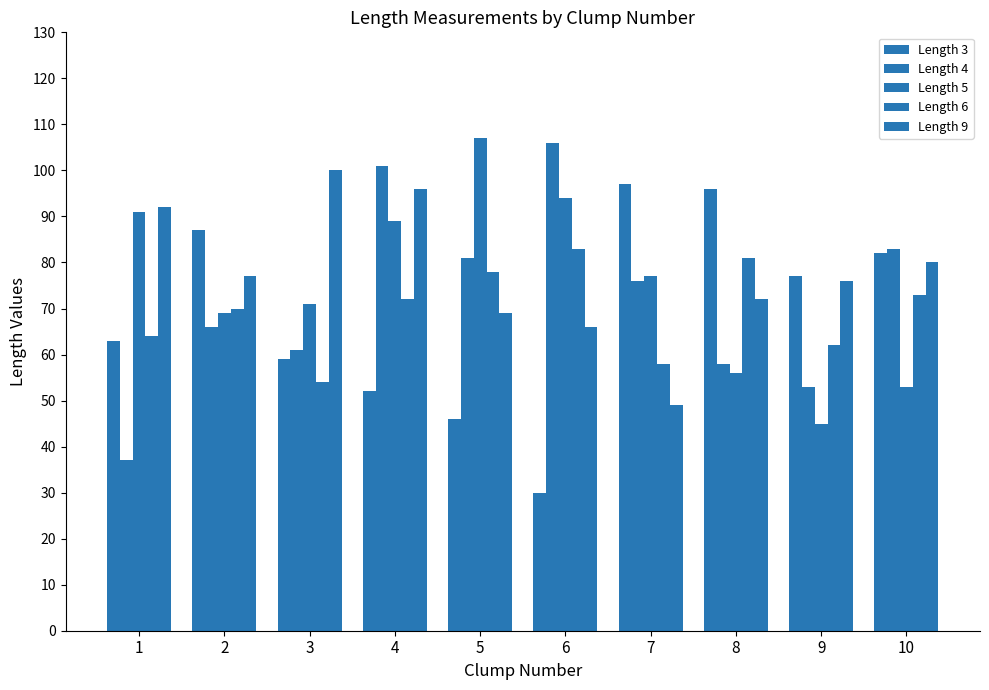

Rank the series at 5 from lowest to highest value.

Length 3, Length 9, Length 6, Length 4, Length 5